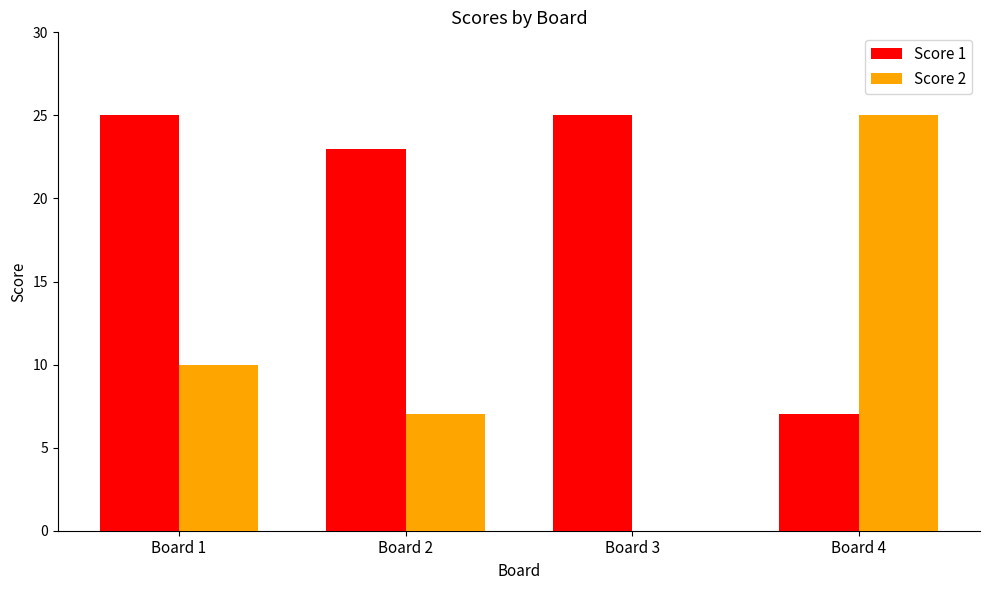

Count the number of data series in this chart.

2